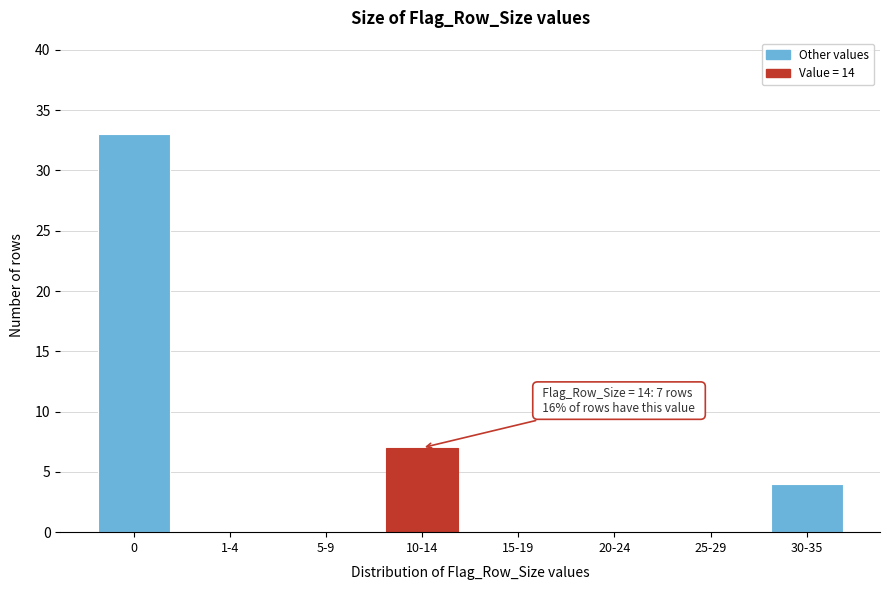

Reading right to left, list all the values displayed in this chart.

30-35=4	25-29=0	20-24=0	15-19=0	10-14=7	5-9=0	1-4=0	0=33